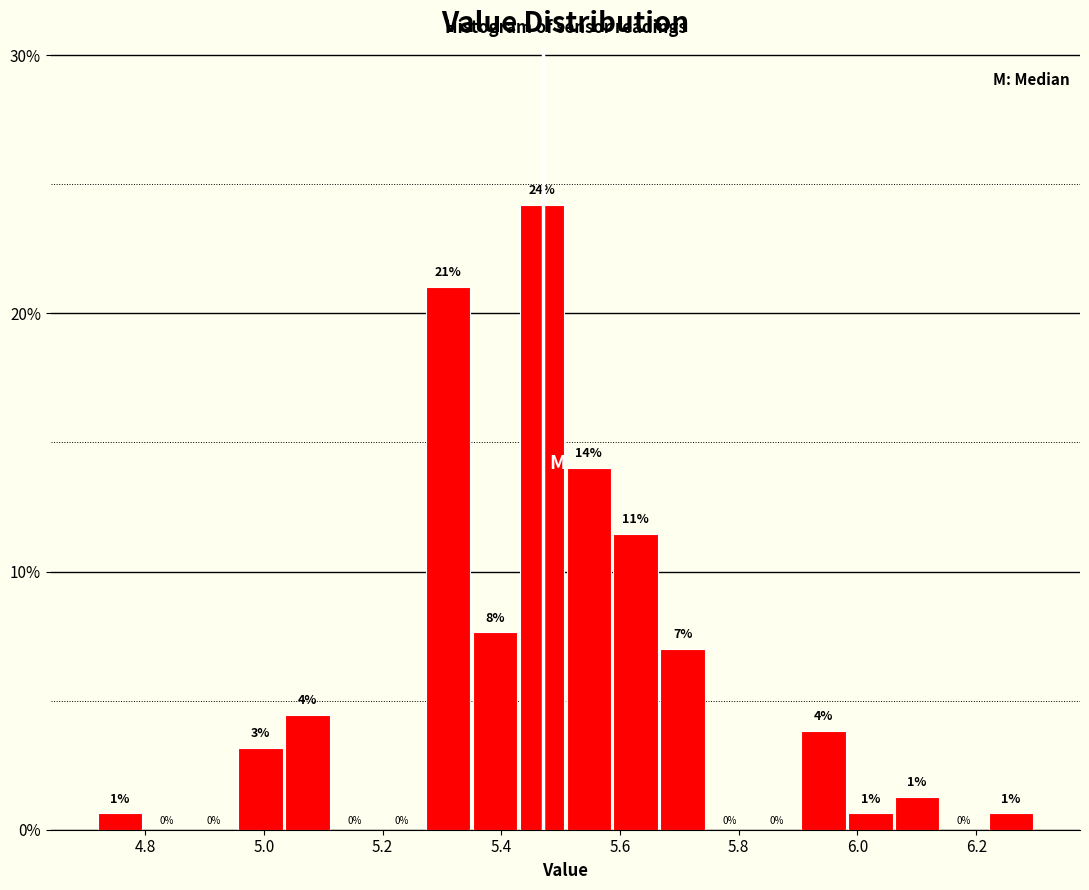

Around what value on the x-axis is the tallest bar? Give the approximate position of its centre, as read against the axis.

5.46